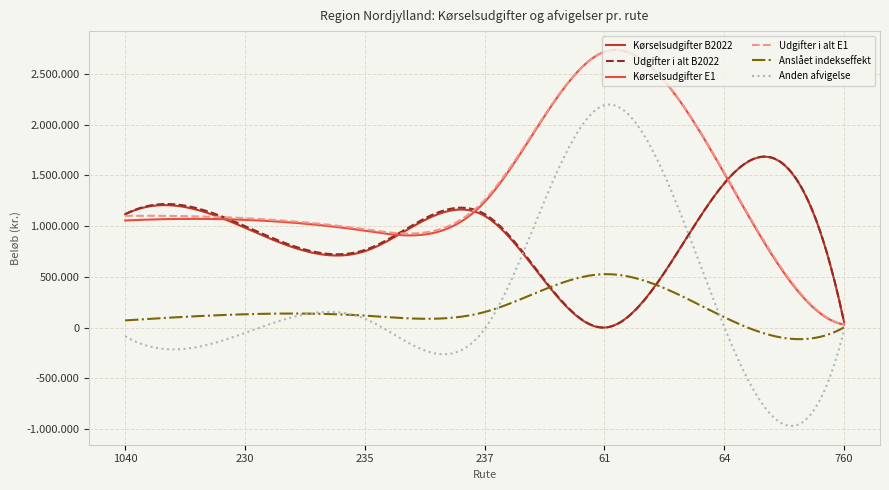

What is the label of the 6th point from the right?

230